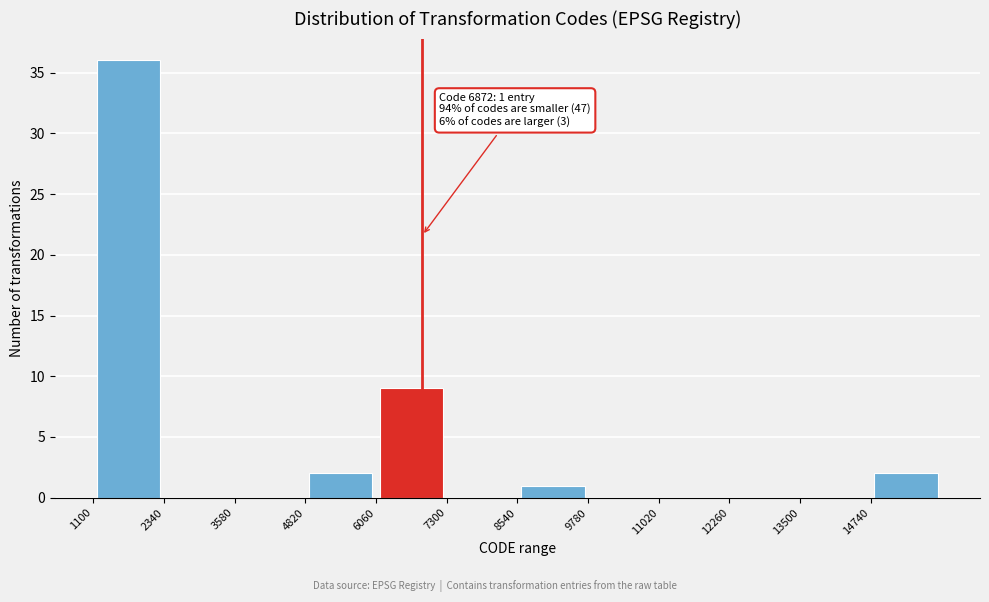

Over which range of the x-axis is the bar tallest?

1100 to 2340